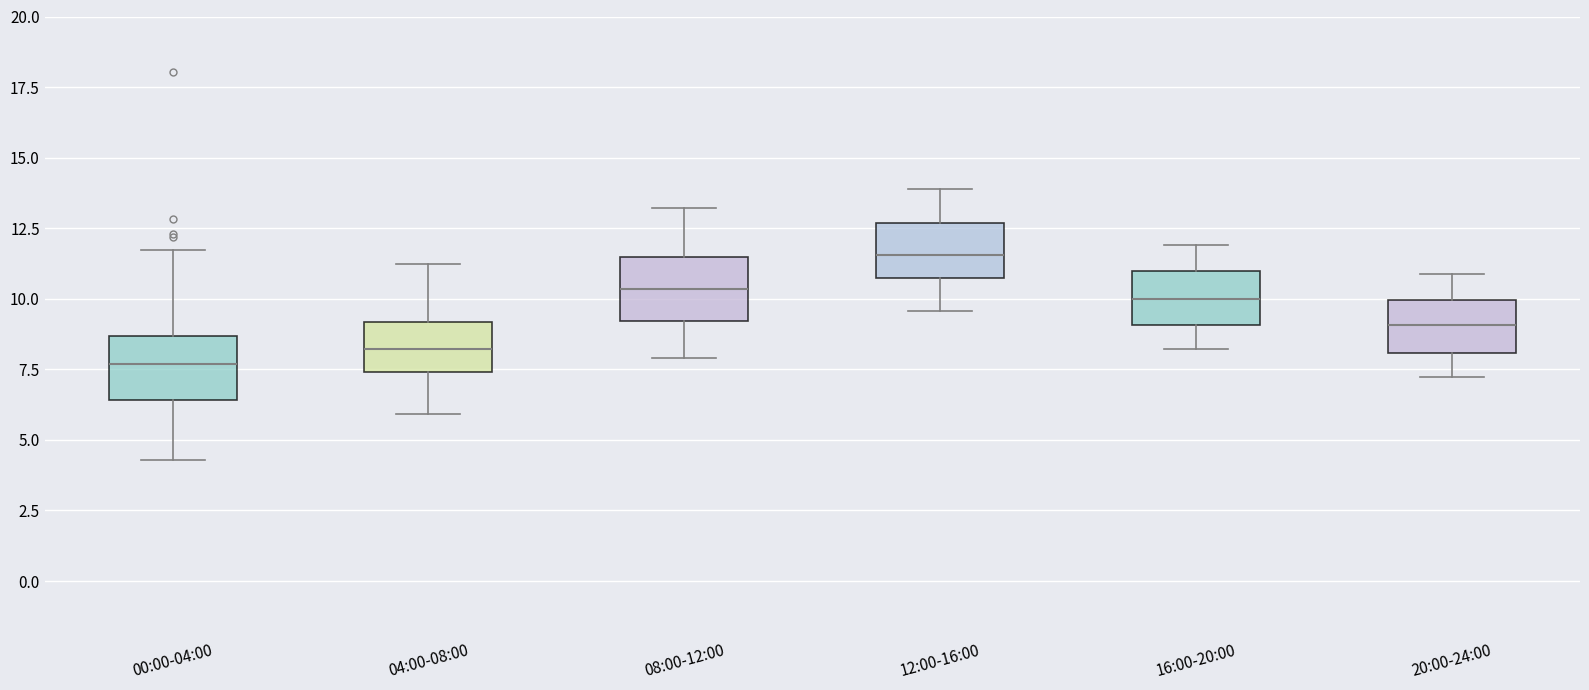

Reading left to right, transcribe this box plot: for each box, give where its median line is, the range the box spans, and where its two whiskers end, as read against the y-axis. The values are not printed on the chart, so give them approximately, as read against the axis.

00:00-04:00: median 7.5, box 6.5 to 8.5, whiskers 4.5 to 11.5
04:00-08:00: median 8.0, box 7.5 to 9.0, whiskers 6.0 to 11.0
08:00-12:00: median 10.5, box 9.0 to 11.5, whiskers 8.0 to 13.0
12:00-16:00: median 11.5, box 11.0 to 12.5, whiskers 9.5 to 14.0
16:00-20:00: median 10.0, box 9.0 to 11.0, whiskers 8.0 to 12.0
20:00-24:00: median 9.0, box 8.0 to 10.0, whiskers 7.0 to 11.0